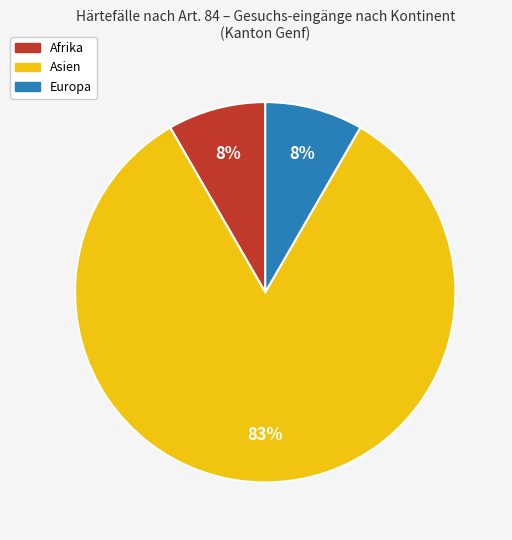

To the nearest percent, what is the average slice percentage?

33%